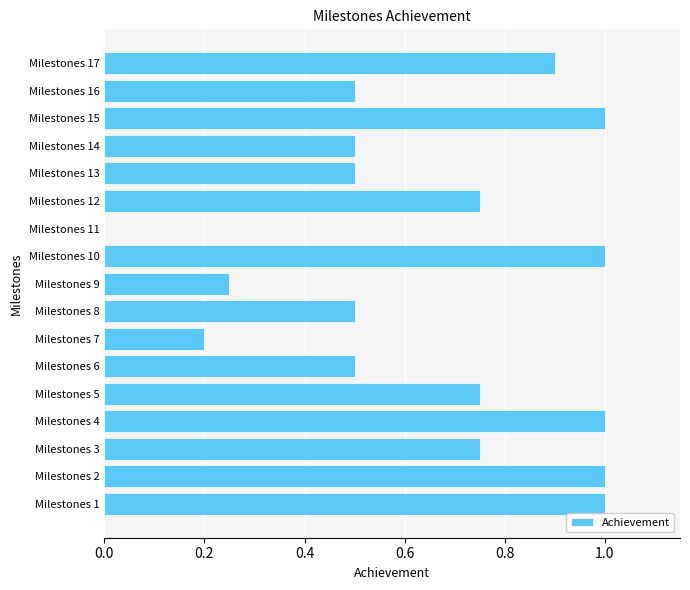

True or false: the data shows 0.5 at Milestones 6.

True